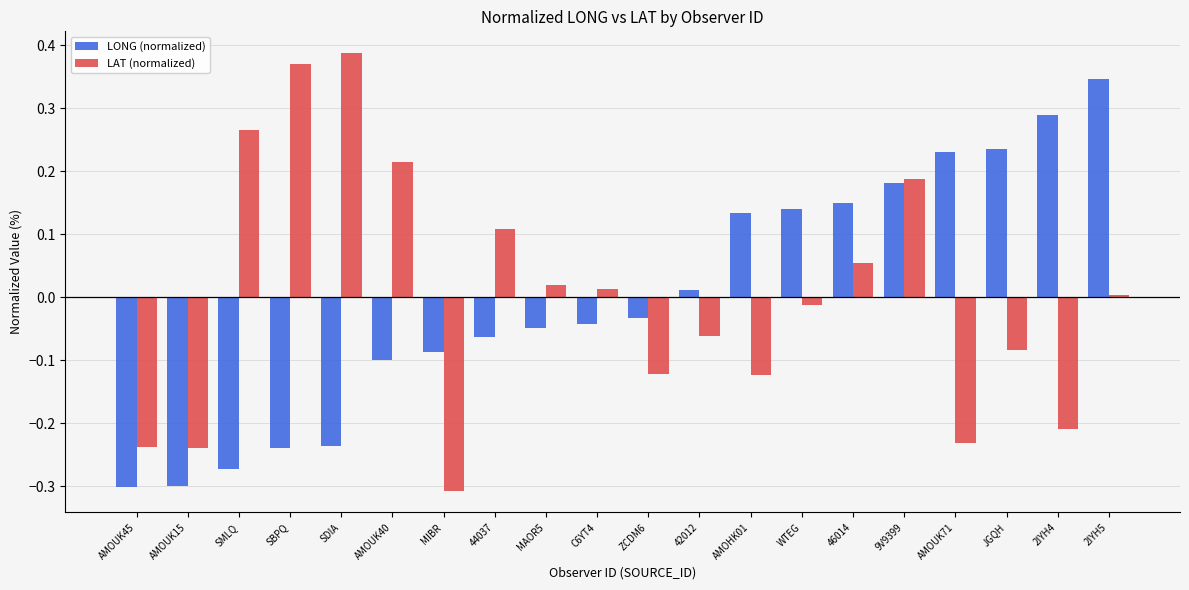

The value of LAT (normalized) at C6YT4 is 0.0. True or false?

True